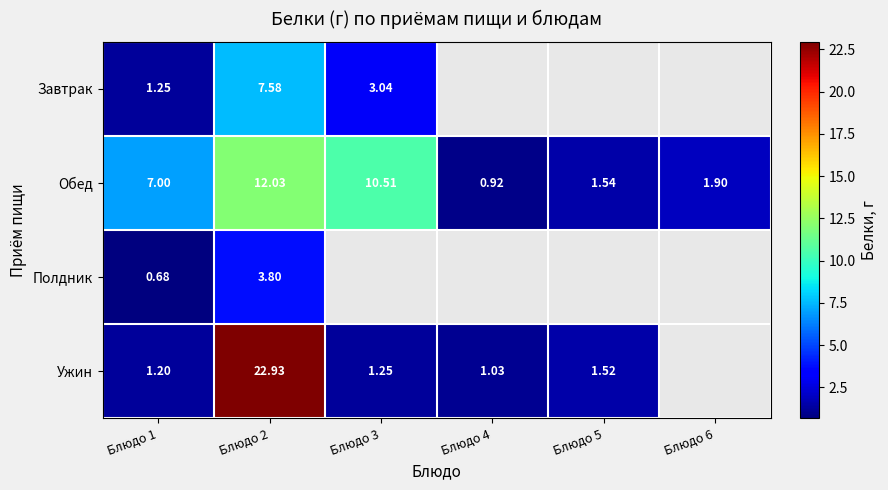

Rank the series at Блюдо 1 from highest to lowest value.

Обед, Завтрак, Ужин, Полдник